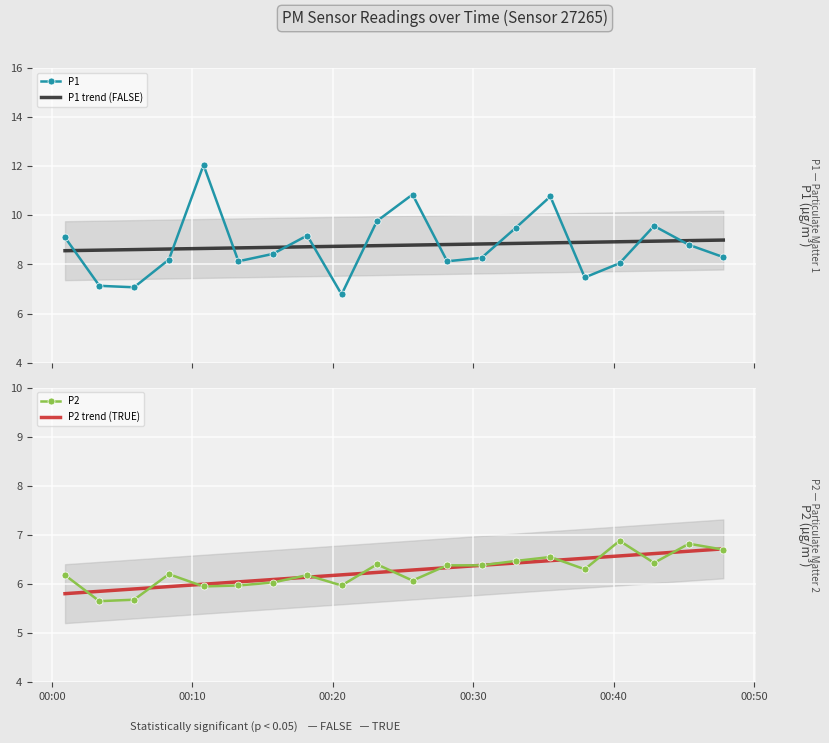

How many values in the P1 series exceed 8?

16